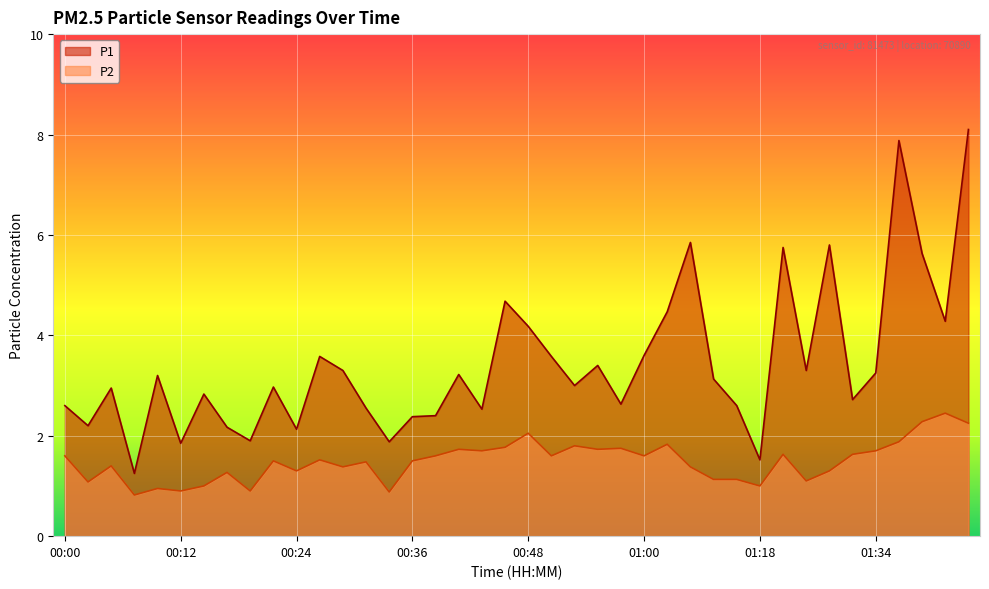

Rank the categories by P2 value from lowest to highest.

00:07, 00:34, 00:12, 00:19, 00:10, 00:14, 01:18, 00:02, 01:26, 01:14, 01:16, 00:17, 00:24, 01:29, 00:29, 01:11, 00:05, 00:31, 00:22, 00:36, 00:27, 00:00, 00:39, 00:51, 01:00, 01:24, 01:32, 00:44, 01:34, 00:41, 00:56, 00:58, 00:46, 00:53, 01:03, 01:36, 00:48, 01:44, 01:39, 01:41